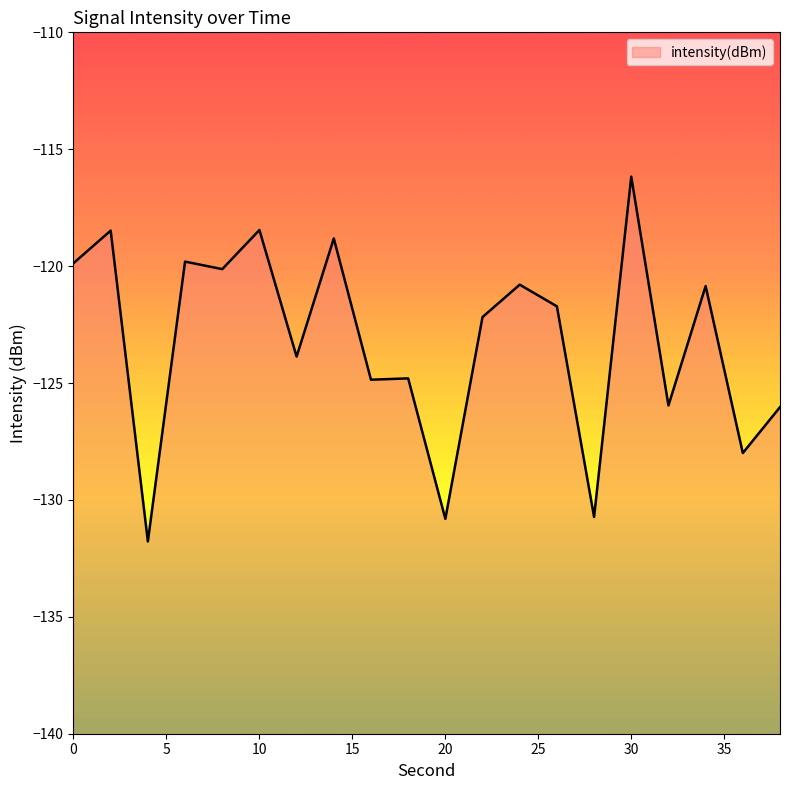

How many lines are shown in the chart?

1